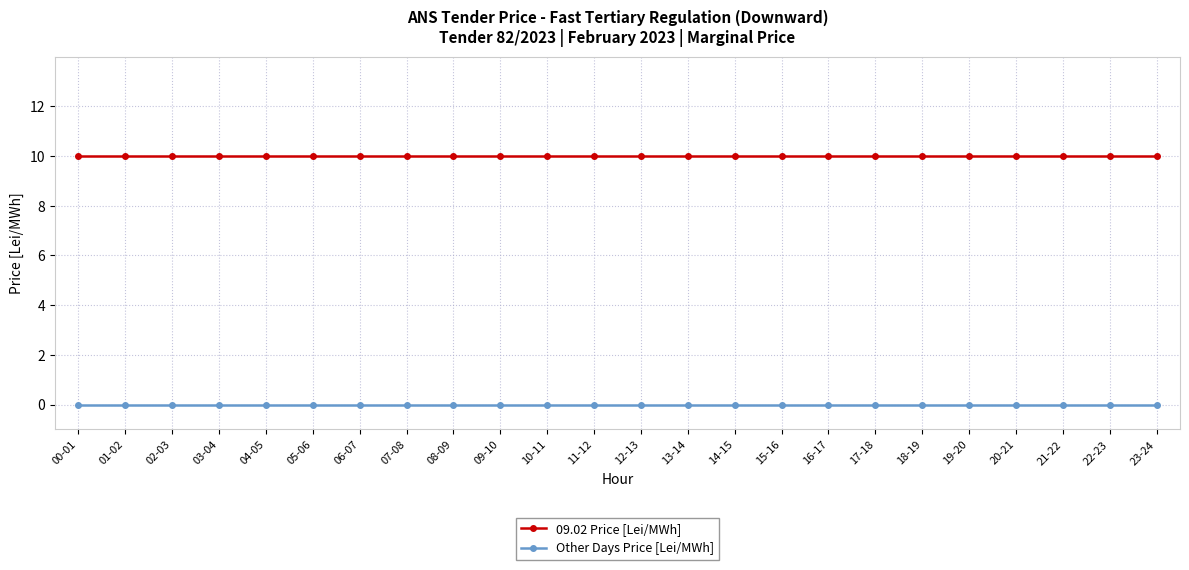

What is the difference between the highest and lowest values at 12-13?

10